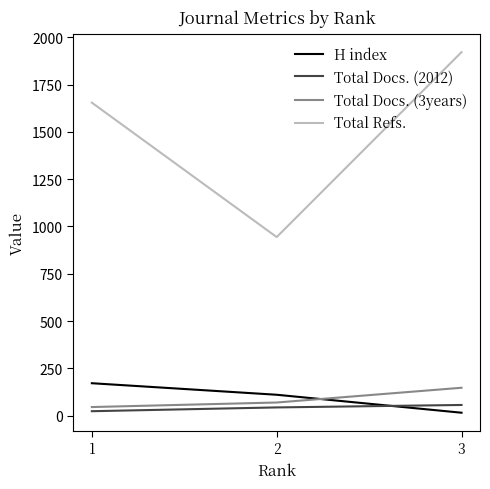

True or false: Total Docs. (3years) has a value of 212 at 3.

False